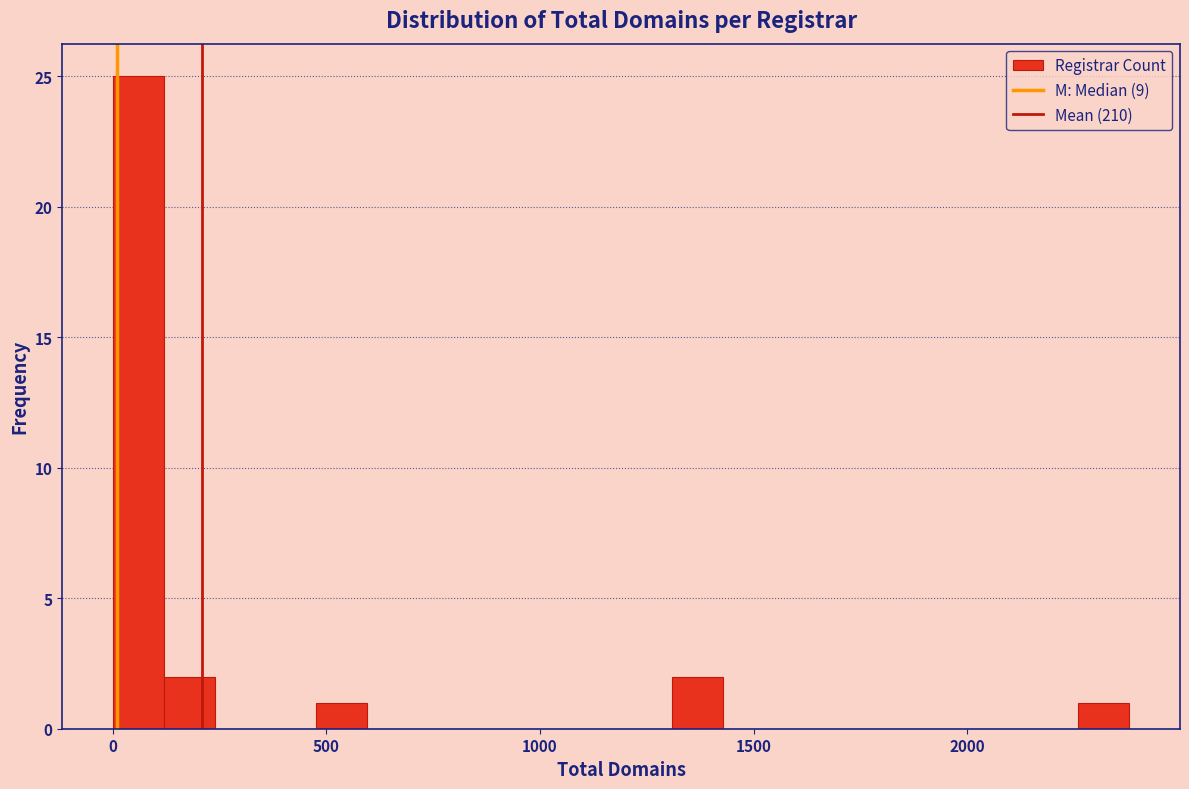

Around what value on the x-axis is the tallest bar? Give the approximate position of its centre, as read against the axis.

50